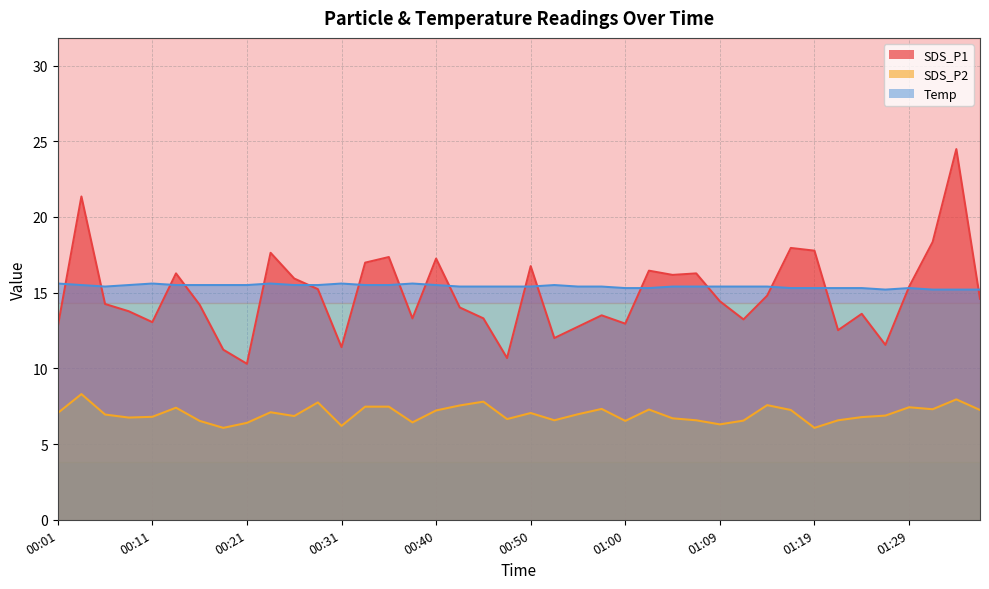

The SDS_P1 series shows 19.3 at 00:09. True or false?

False